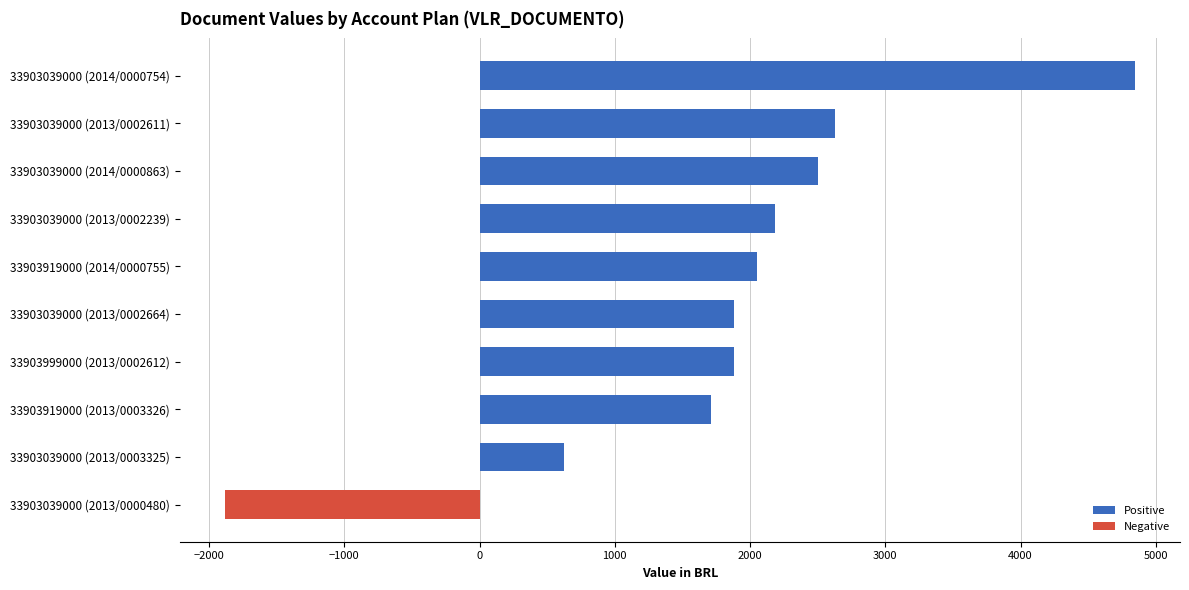

Count the number of values greater than 2048.

5